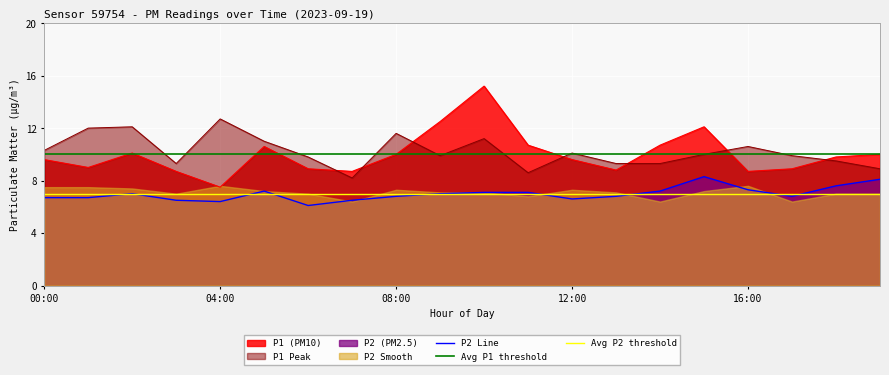

How many intersections are there between P1_peak and P1?

7